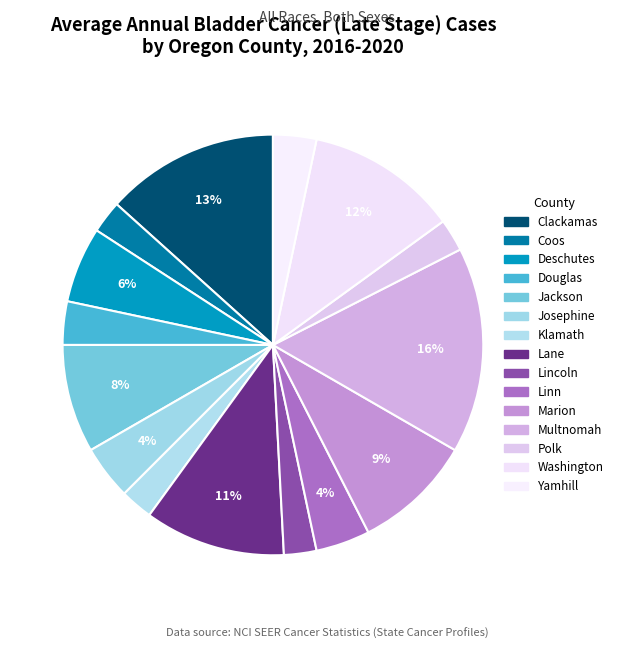

How many slices are in this pie chart?

15